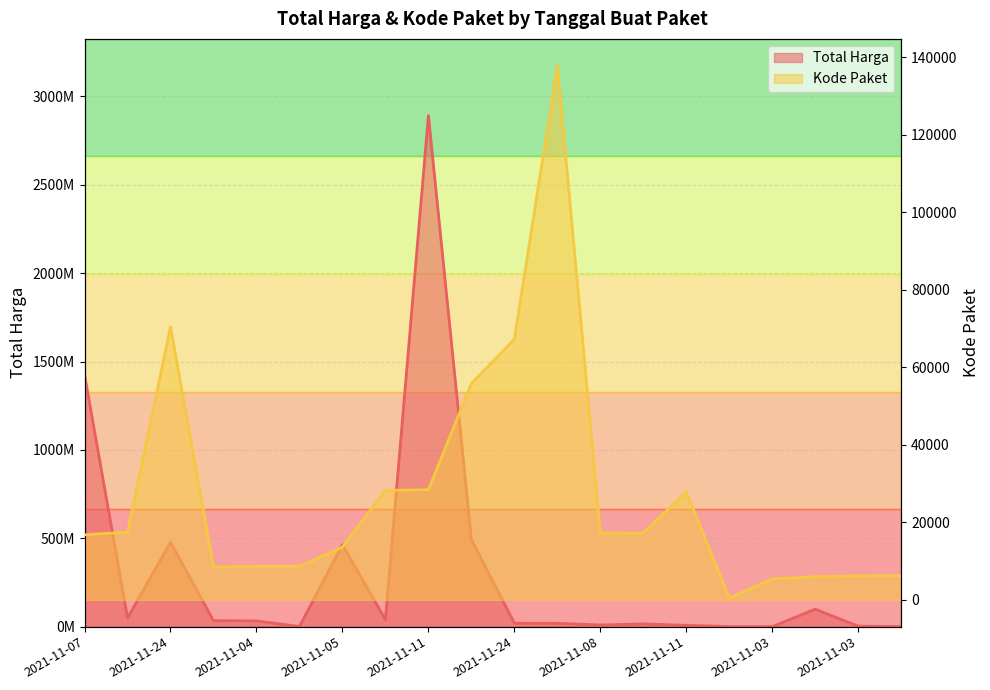

What is the sum of the Total Harga values at 2021-11-08 and 2021-11-11?

22915200